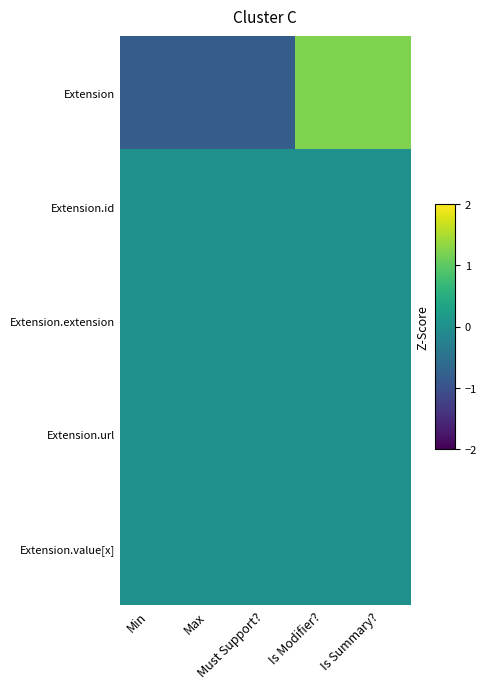

Rank the series at Is Modifier? from highest to lowest value.

Extension, Extension.id, Extension.extension, Extension.url, Extension.value[x]